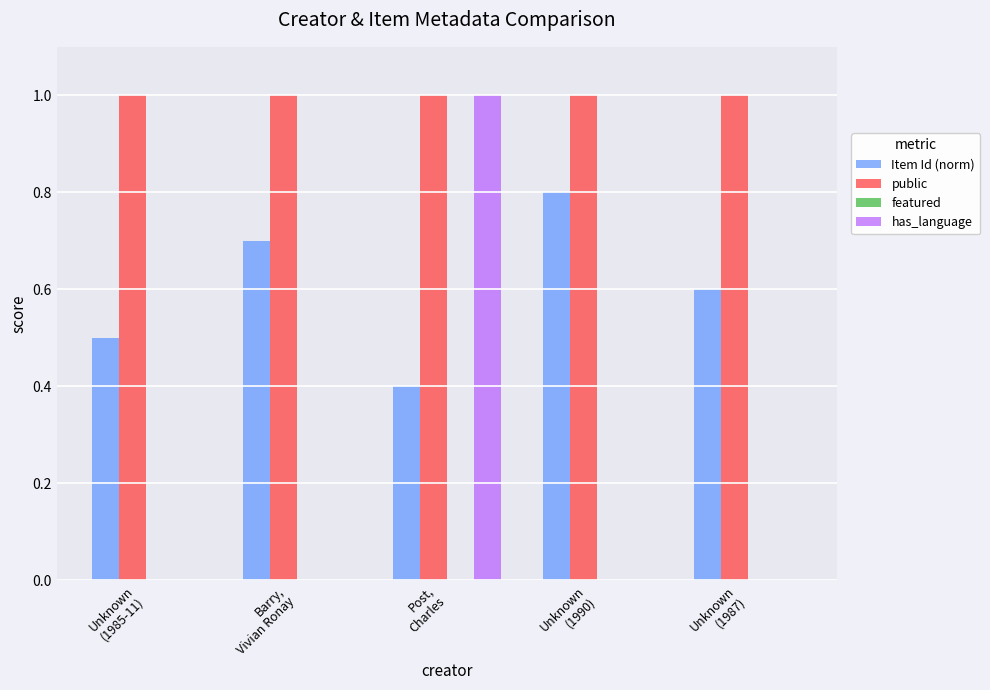

What is the sum of all public values?

5.0